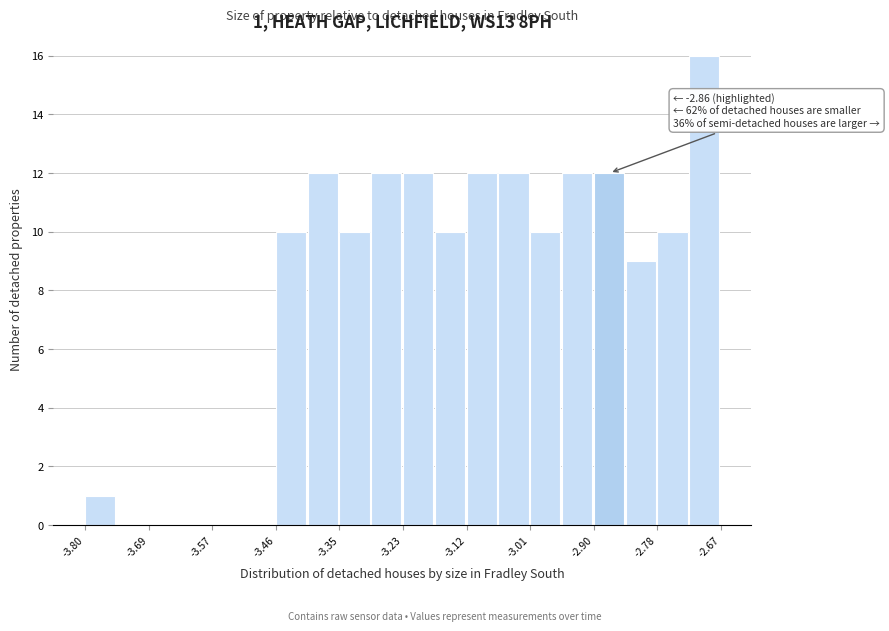

Read against the x-axis, roughly where is the centre of the tallest bar?

-2.70